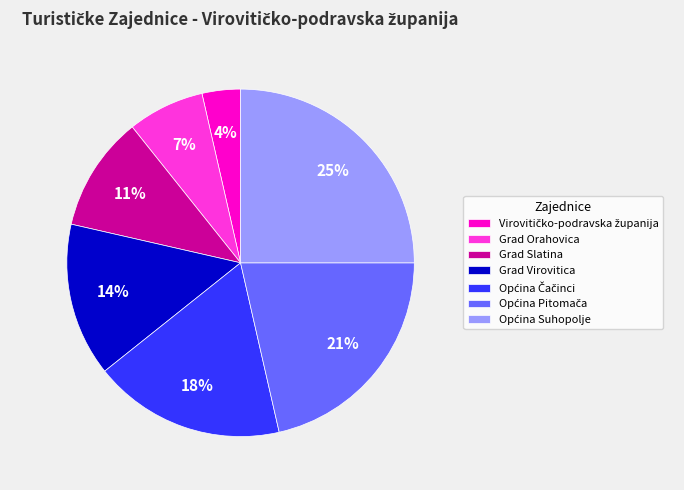

To the nearest percent, what is the difference between the largest and smallest slice percentages?

21%